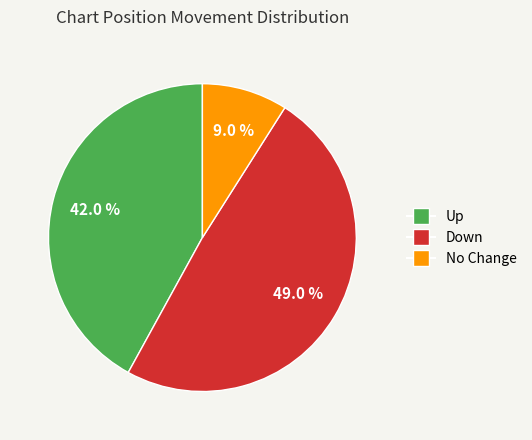

Does any single category account for the majority?

No